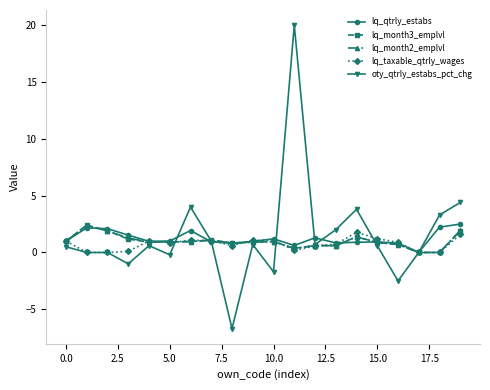

Which series has the largest range (max minus min)?

oty_qtrly_estabs_pct_chg